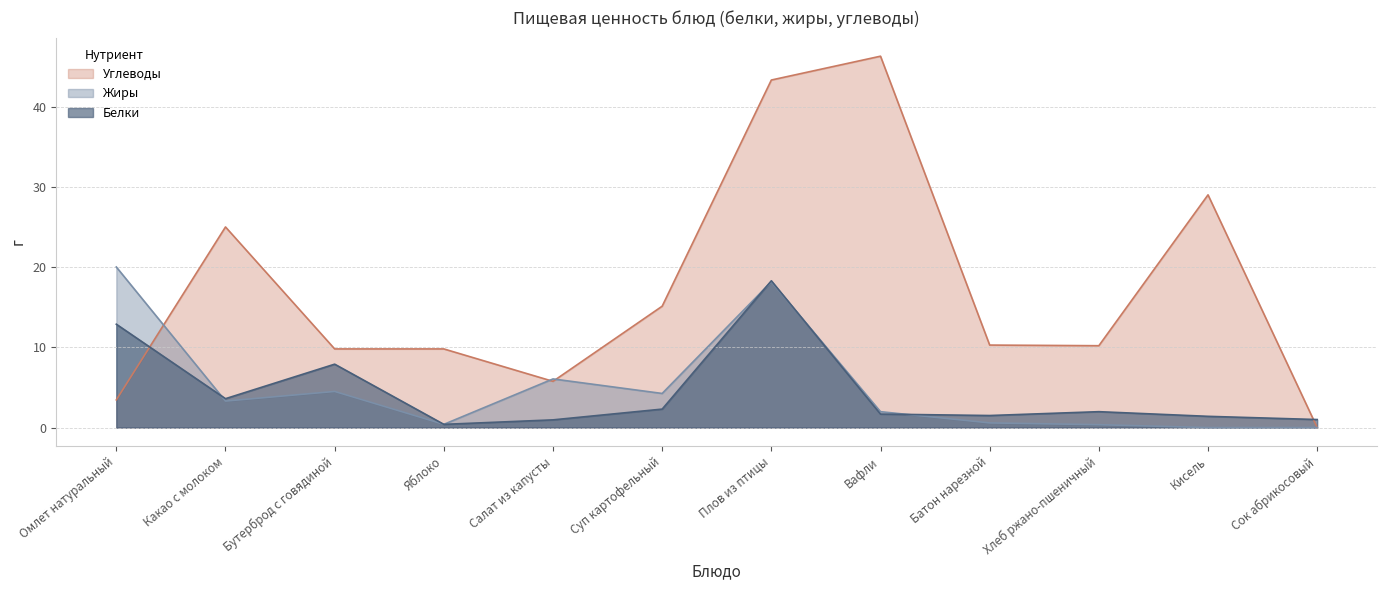

What is the difference between the highest and lowest values at Плов из птицы?

25.1